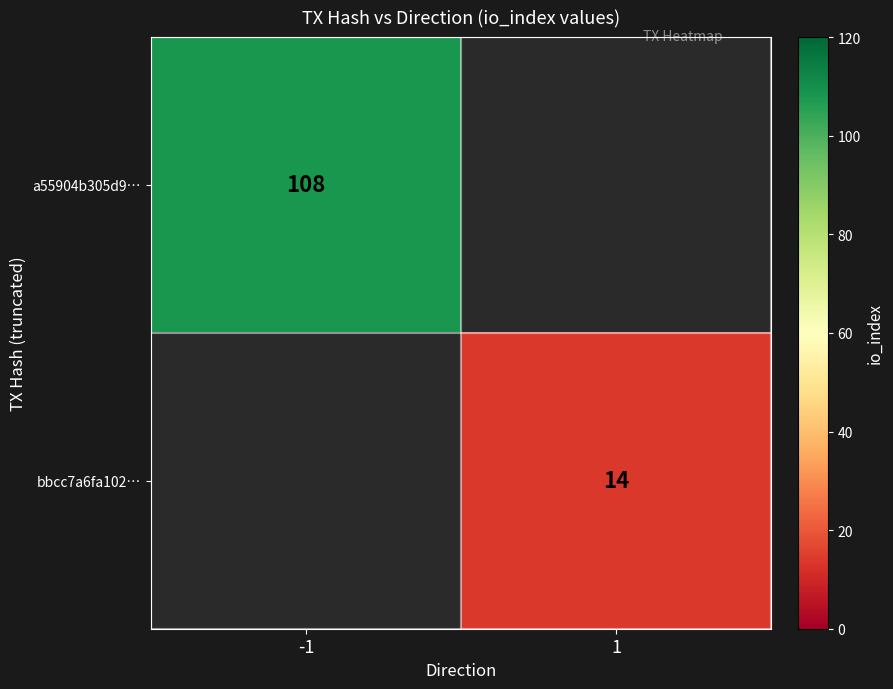

Is it true that a55904b305d9… equals 108 at -1?

True